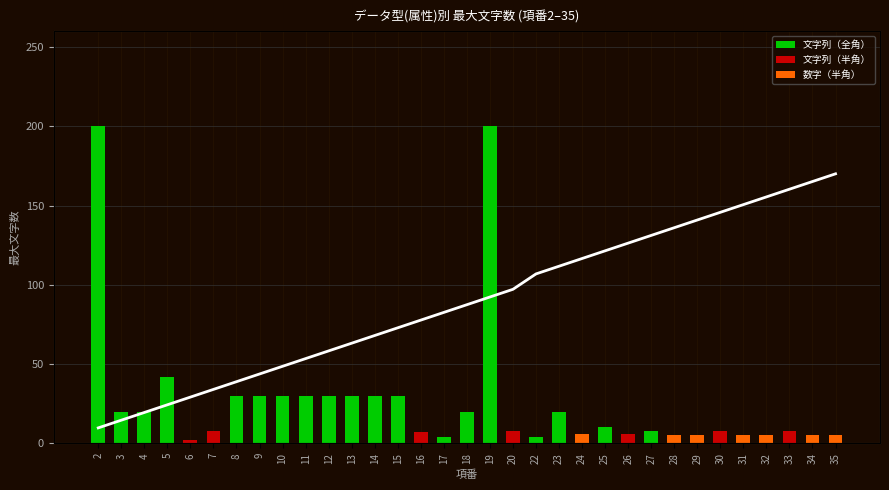

Reading left to right, list all the values displayed in this chart.

9.7	14.6	19.4	24.3	29.1	34.0	38.9	43.7	48.6	53.4	58.3	63.1	68.0	72.9	77.7	82.6	87.4	92.3	97.1	106.9	111.7	116.6	121.4	126.3	131.1	136.0	140.9	145.7	150.6	155.4	160.3	165.1	170.0